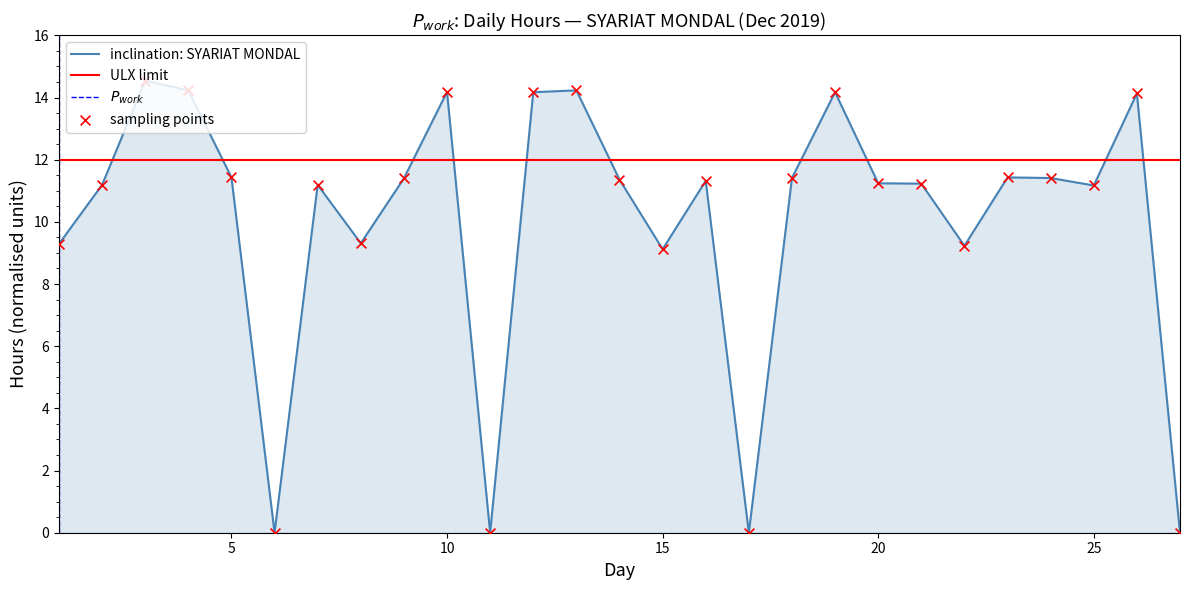

Approximately how many times larger is the value at 16 compared to 14?

1.0